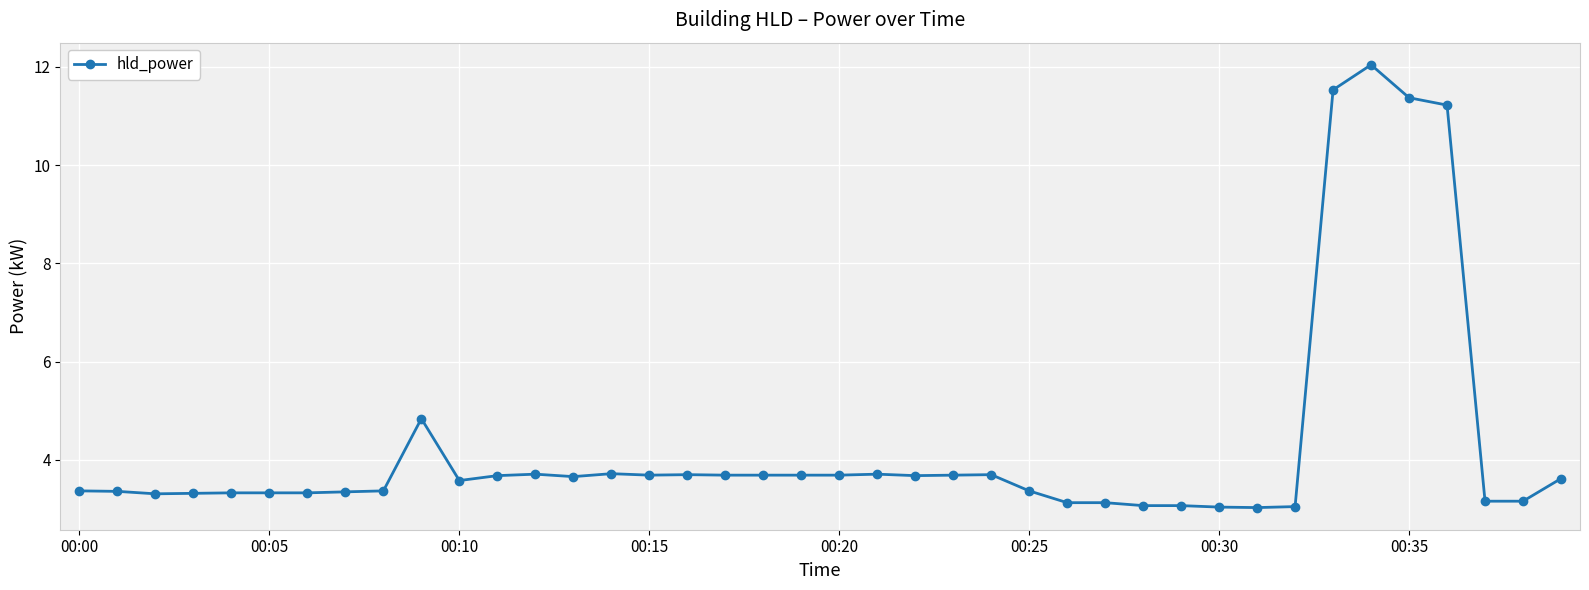

What is the difference between the second highest and minimum values?

8.5